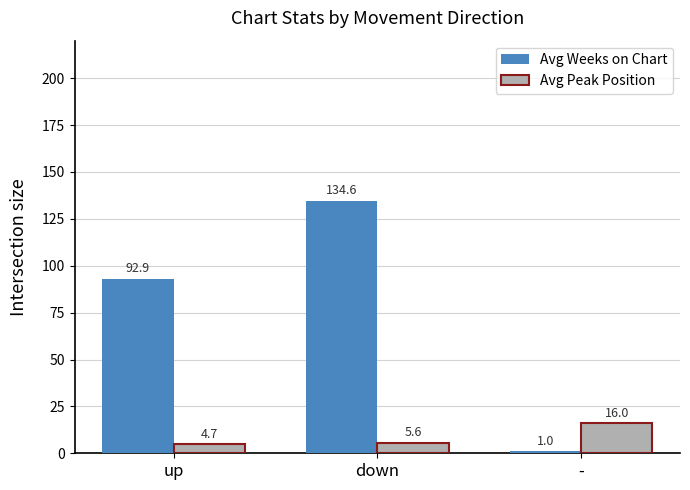

At which label does Avg Peak Position reach its minimum?

up